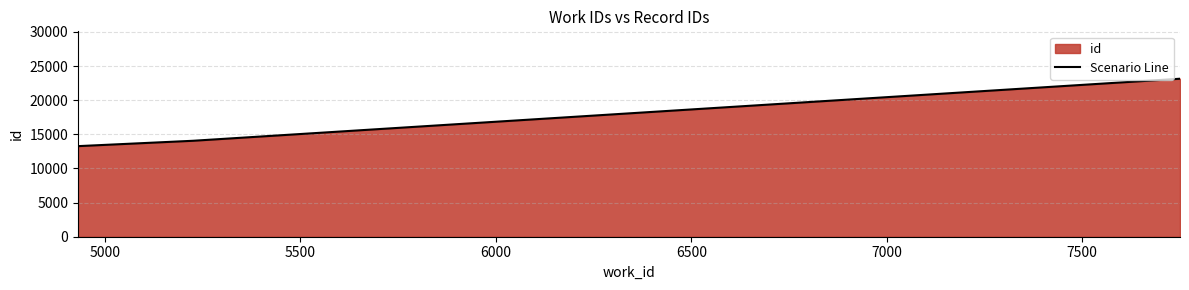

Reading left to right, extract all data points from this chart.

13271	14056	23146